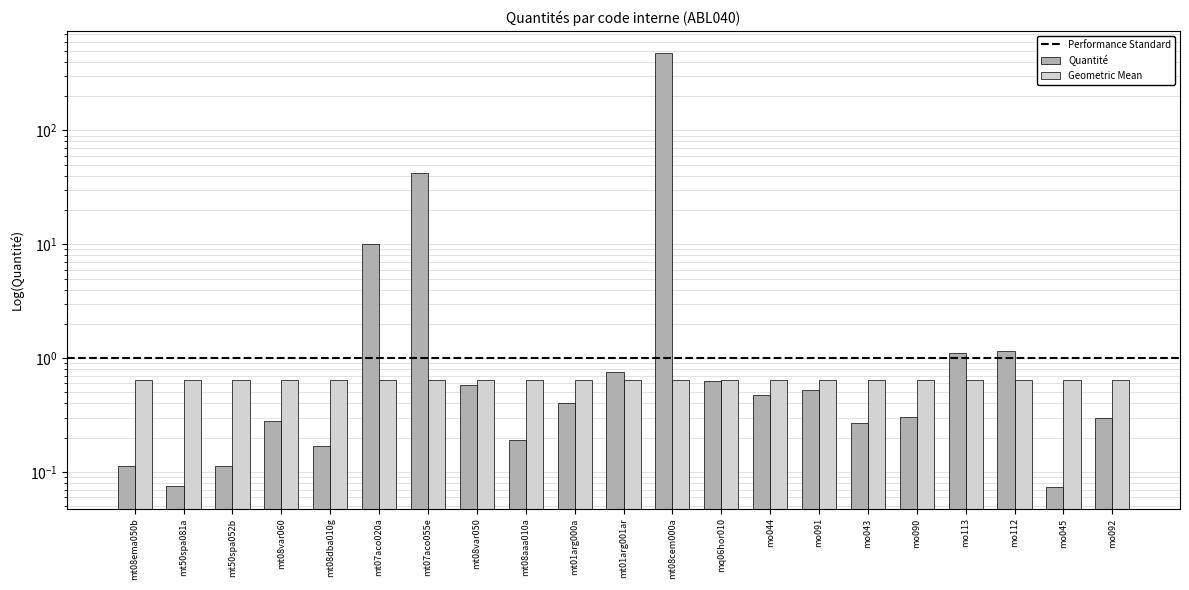

What is the maximum value shown in the chart?

483.0